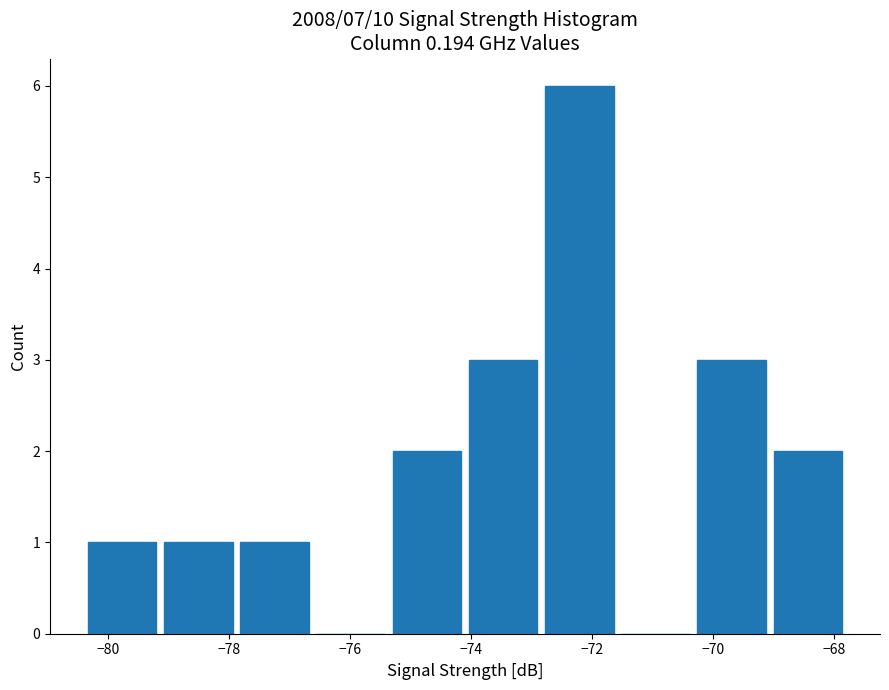

What is the height of the bar covering -69.06 to -67.80 on the x-axis? Neither the bar edges nor the heights are printed on the chart, so give them approximately, as read against the axes.

2